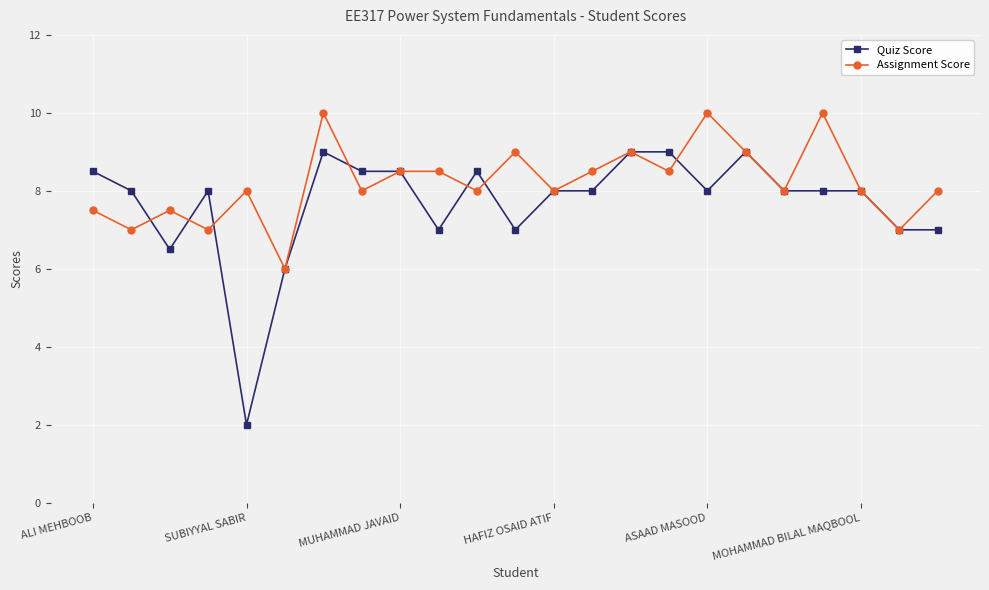

Which series has the largest range (max minus min)?

Quiz Score